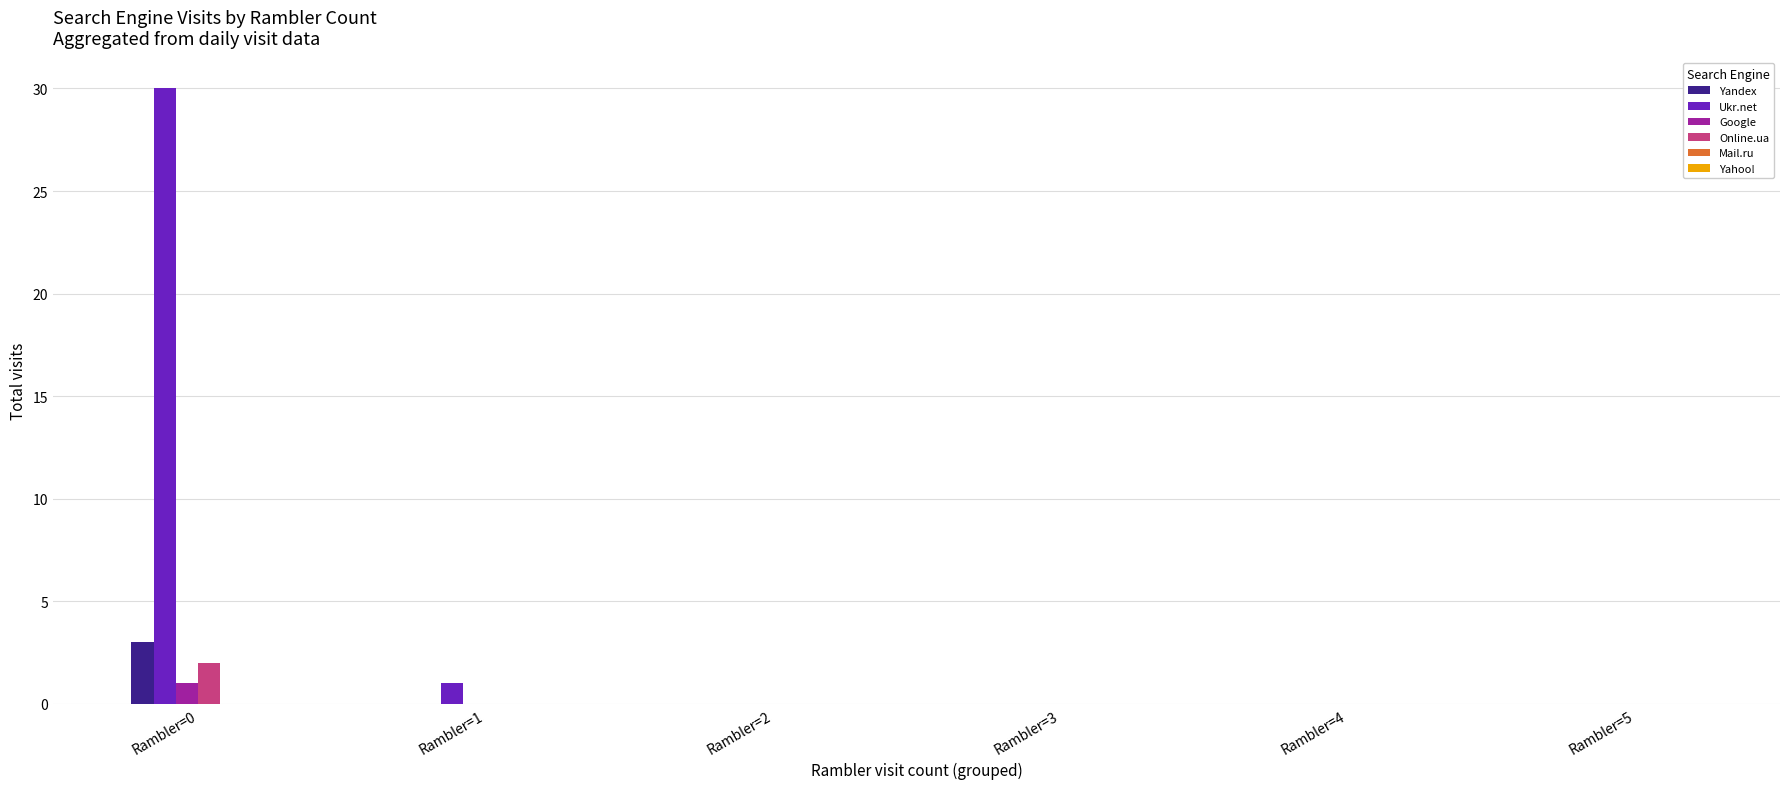

Is it true that Yandex equals 2 at Rambler=1?

False